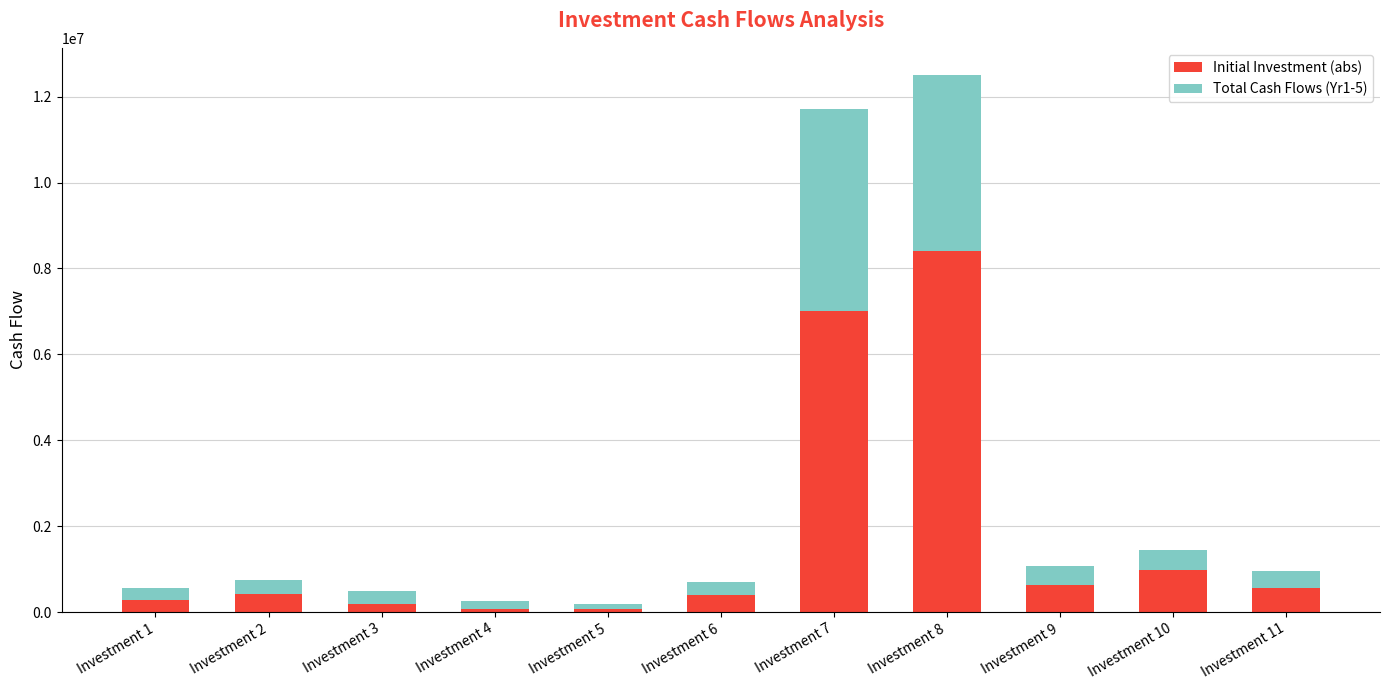

What is the difference between the second highest and second lowest values in the Initial Investment (abs) series?

6927491